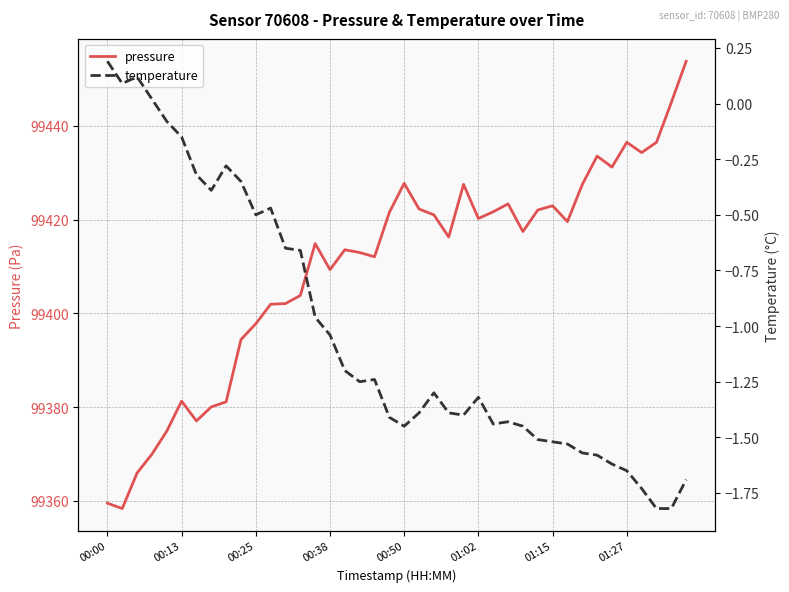

Does the chart display data point markers on the line(s)?

No